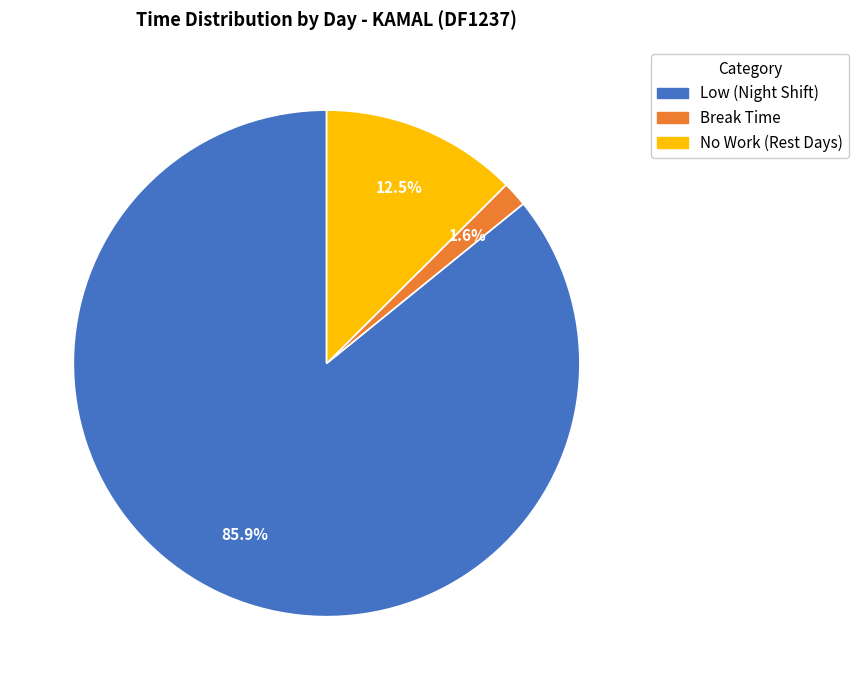

Is there a majority slice in this chart?

Yes